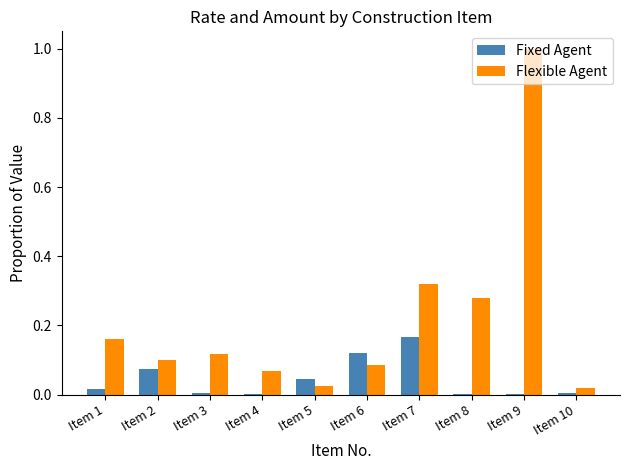

Which category has the highest value across all series?

Item 9